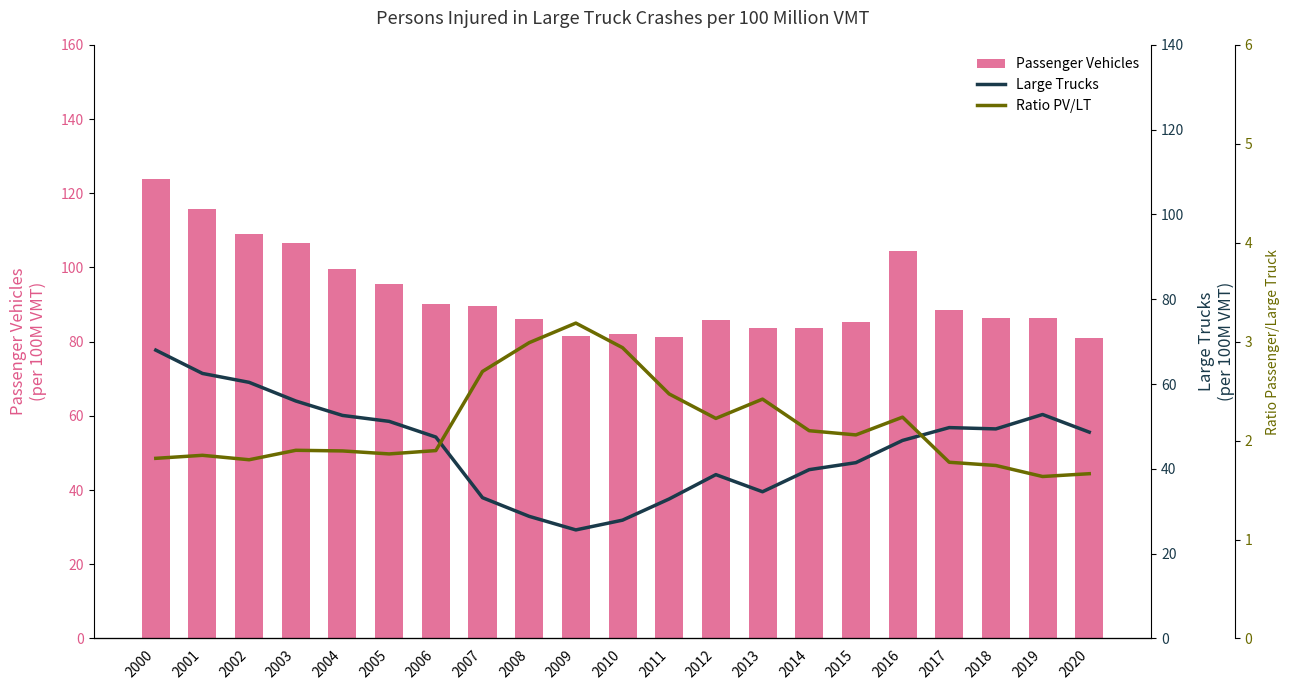

Are the bars horizontal?

No